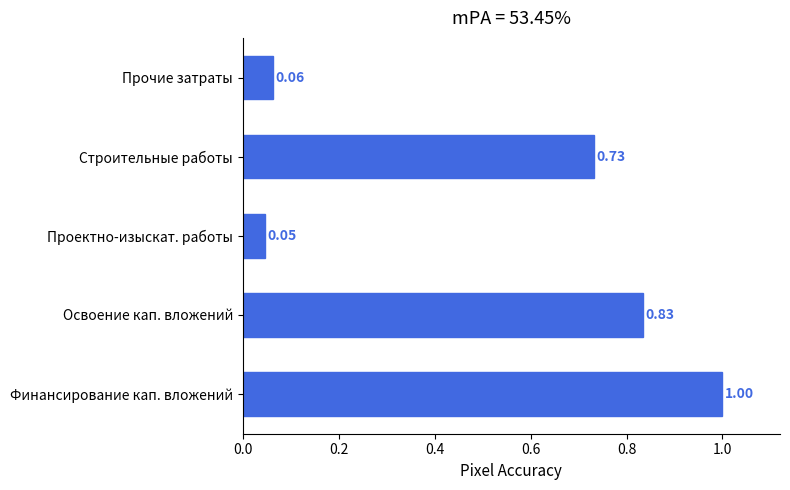

What is the difference between the maximum and minimum values?

1.0